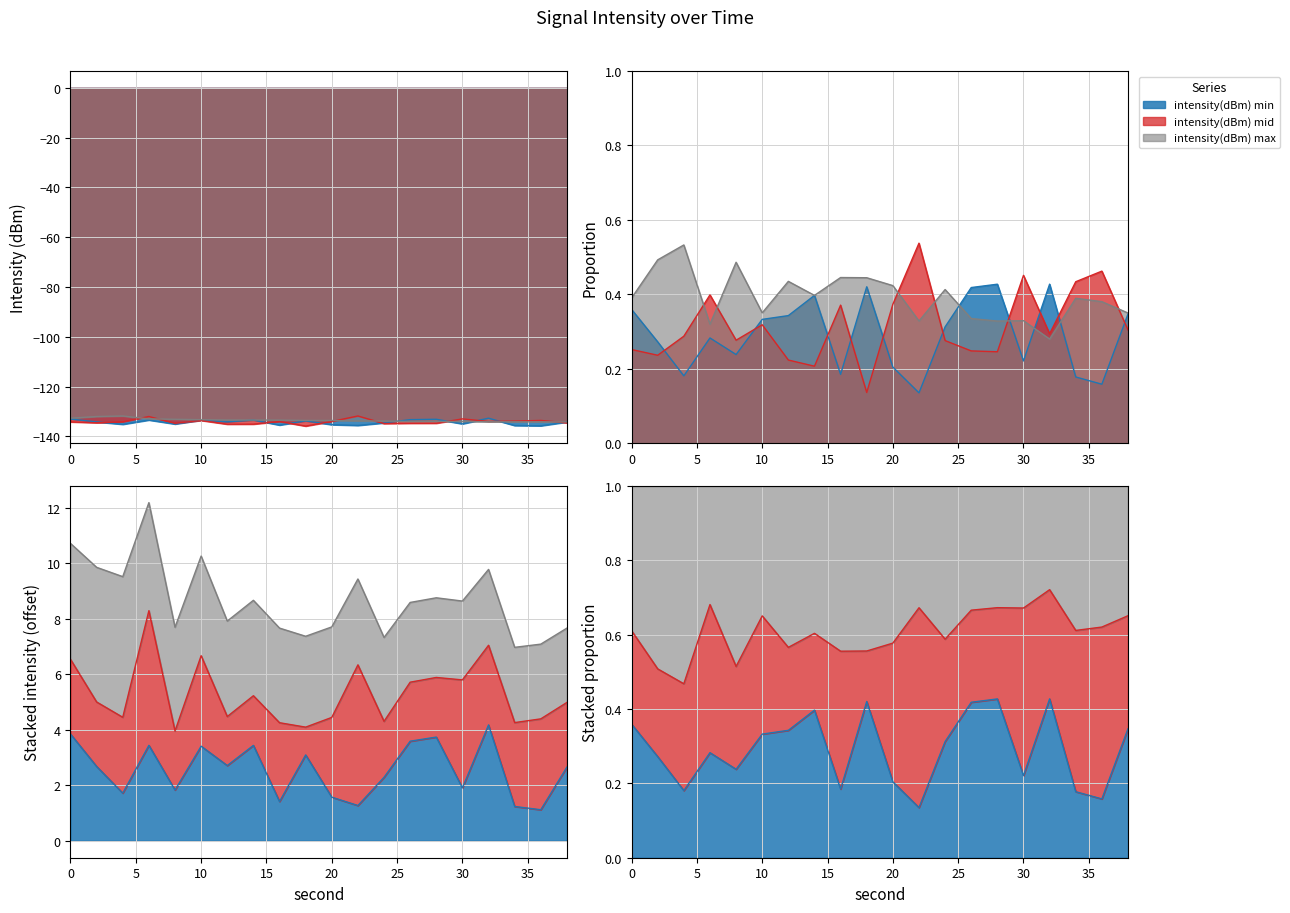

What is the total value across all series at 14?

-401.9